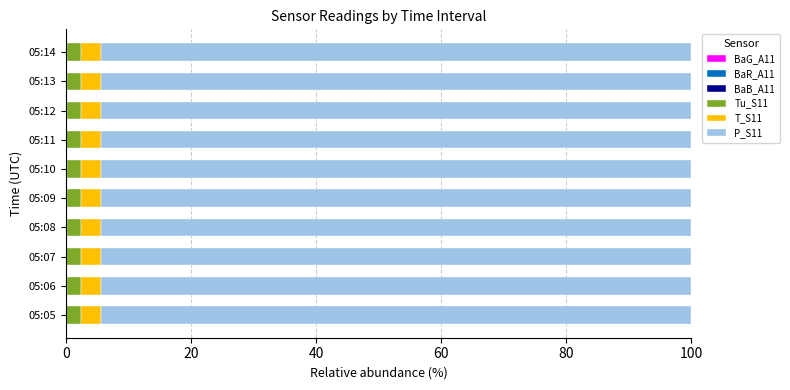

How many categories are shown in the chart?

10